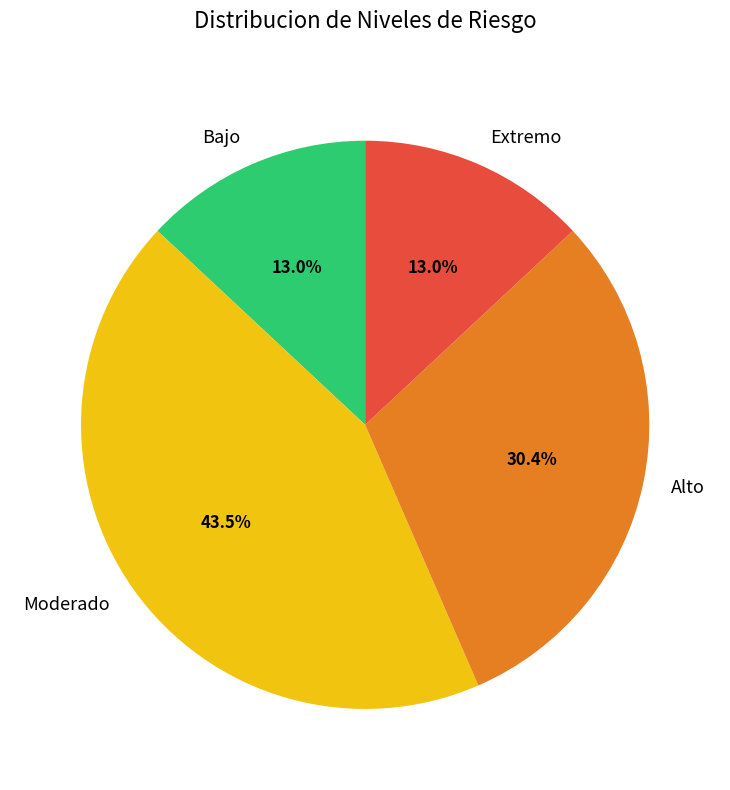

What is the ratio of the value at Alto to the value at Bajo?

2.3